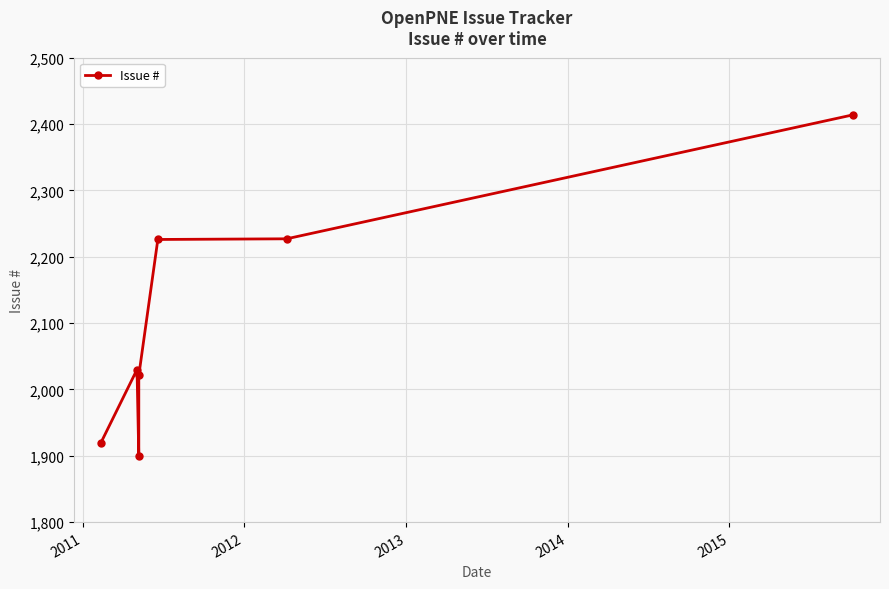

What is the difference between the maximum and minimum values?

515